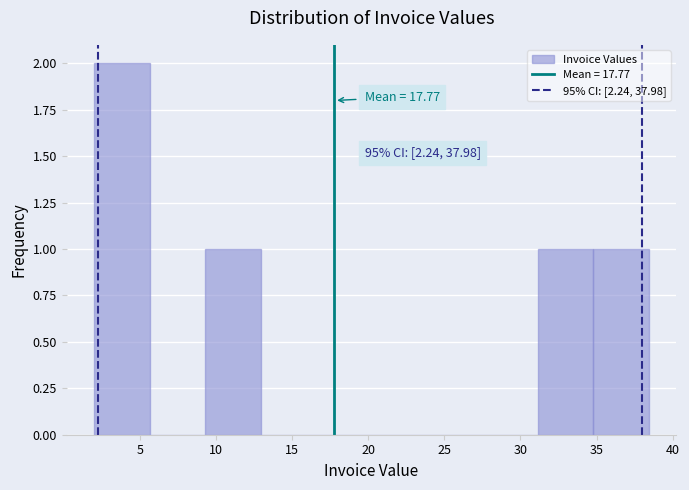

Which range on the x-axis has the tallest bar?

2.0 to 5.5